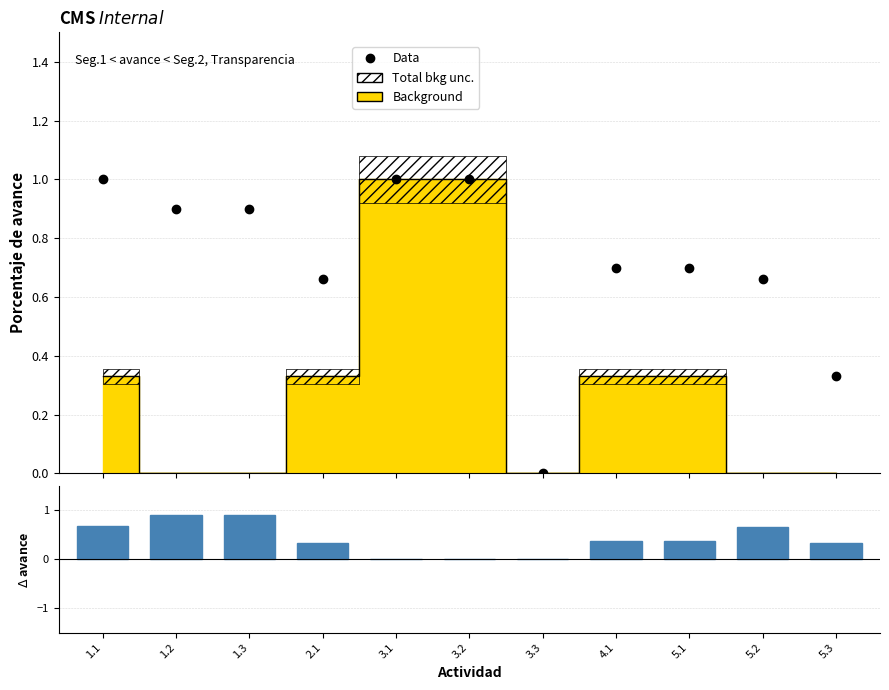

How many bars are there in total?

22